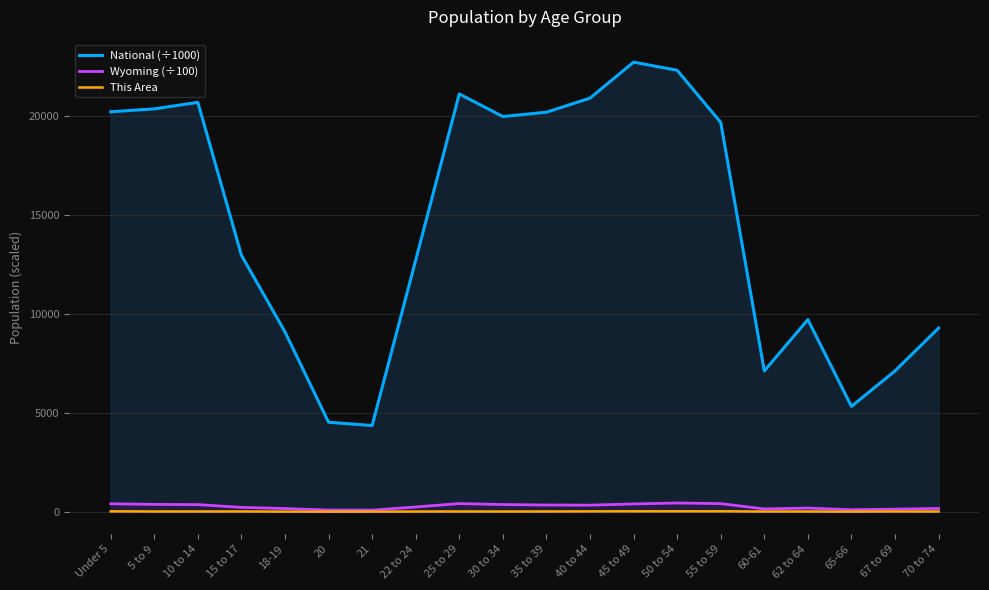

The value of Wyoming (÷100) at 35 to 39 is 597.6. True or false?

False